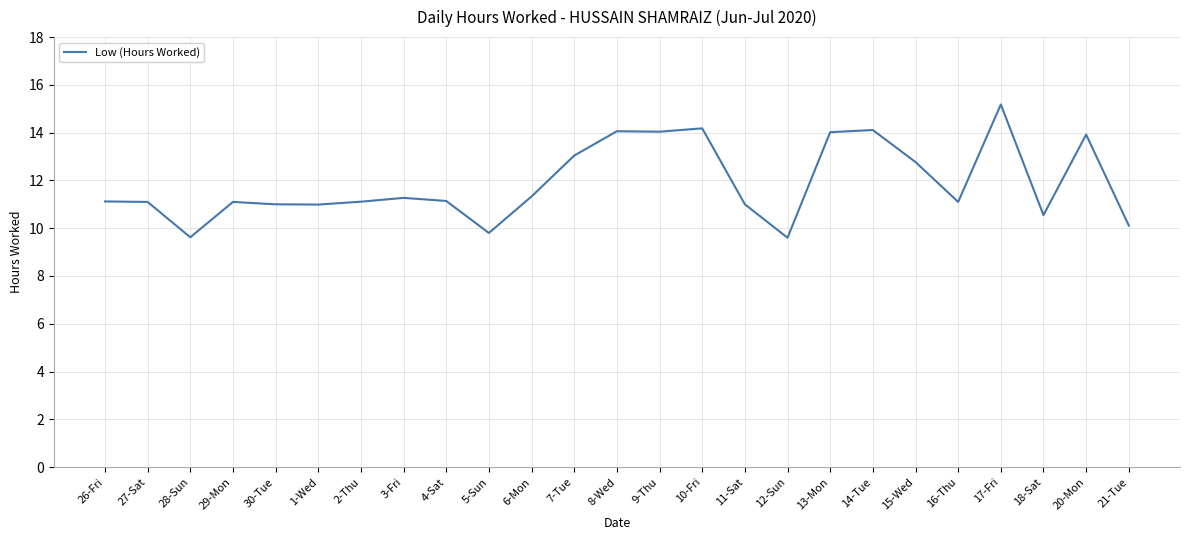

What is the smallest value displayed?

9.6